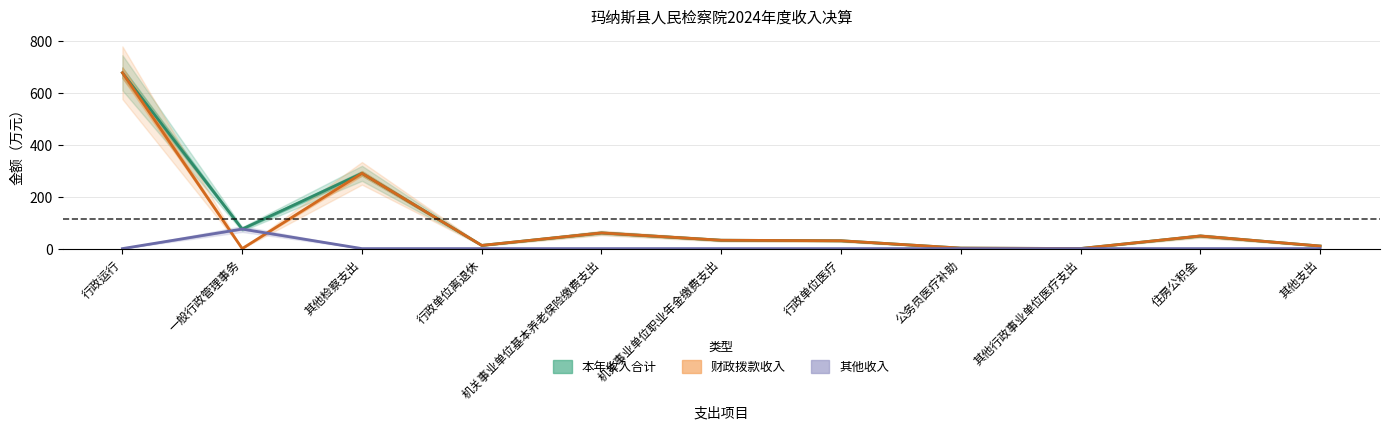

What value does the 本年收入合计 series have at 行政单位医疗?

30.2